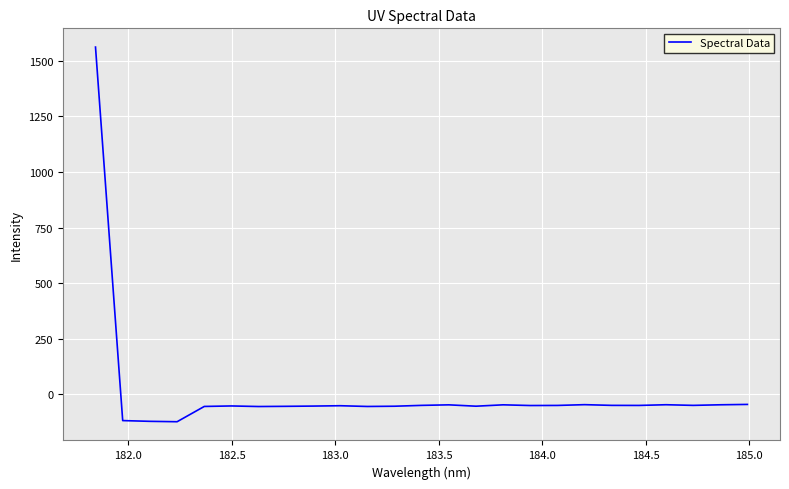

Count the number of categories in the chart.

25